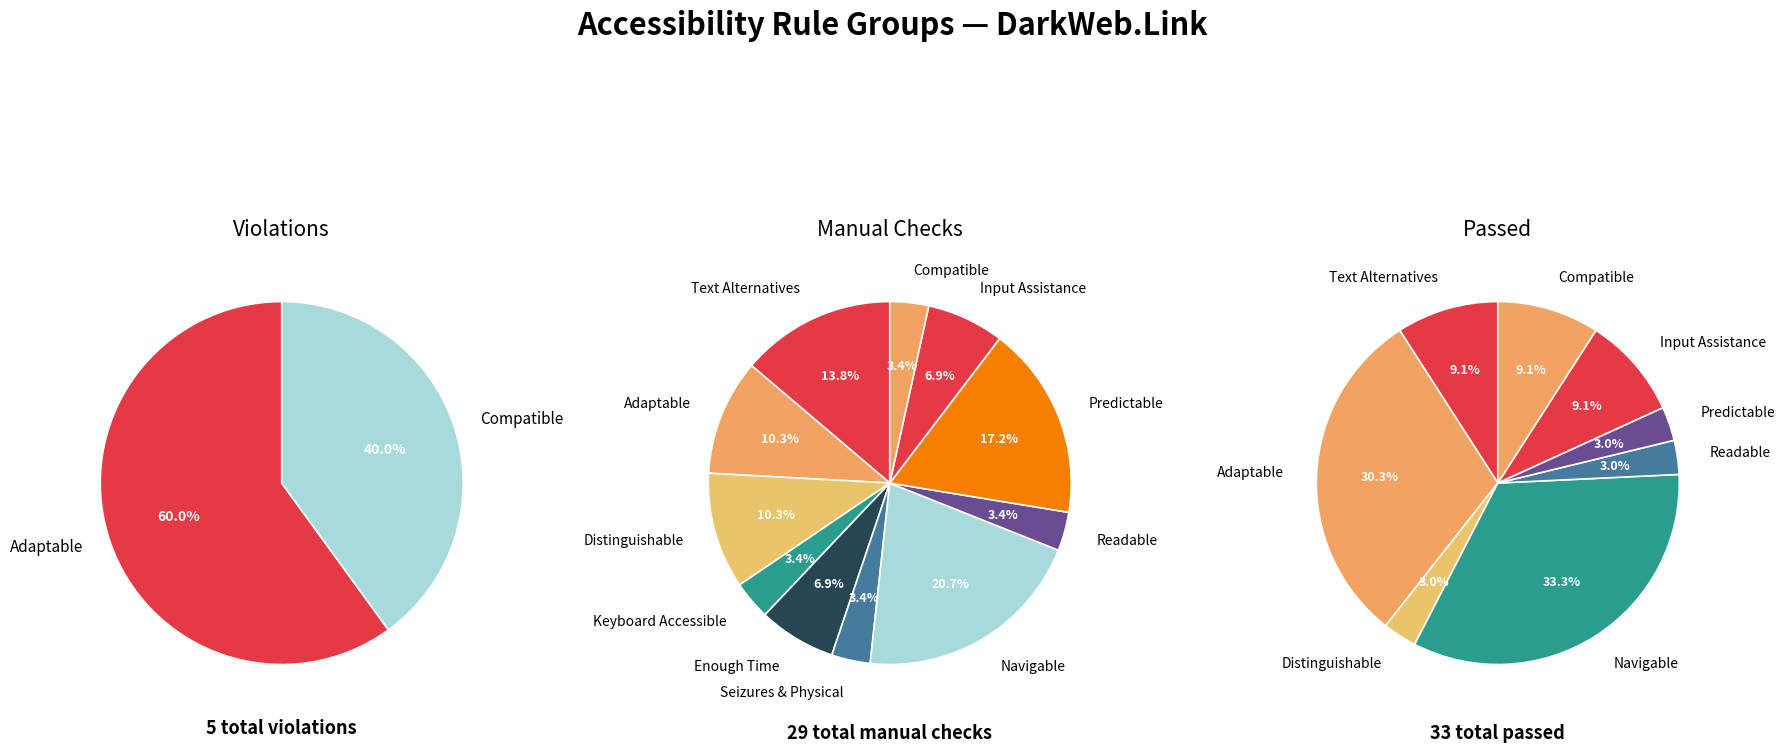

Count the number of slices in the pie.

12